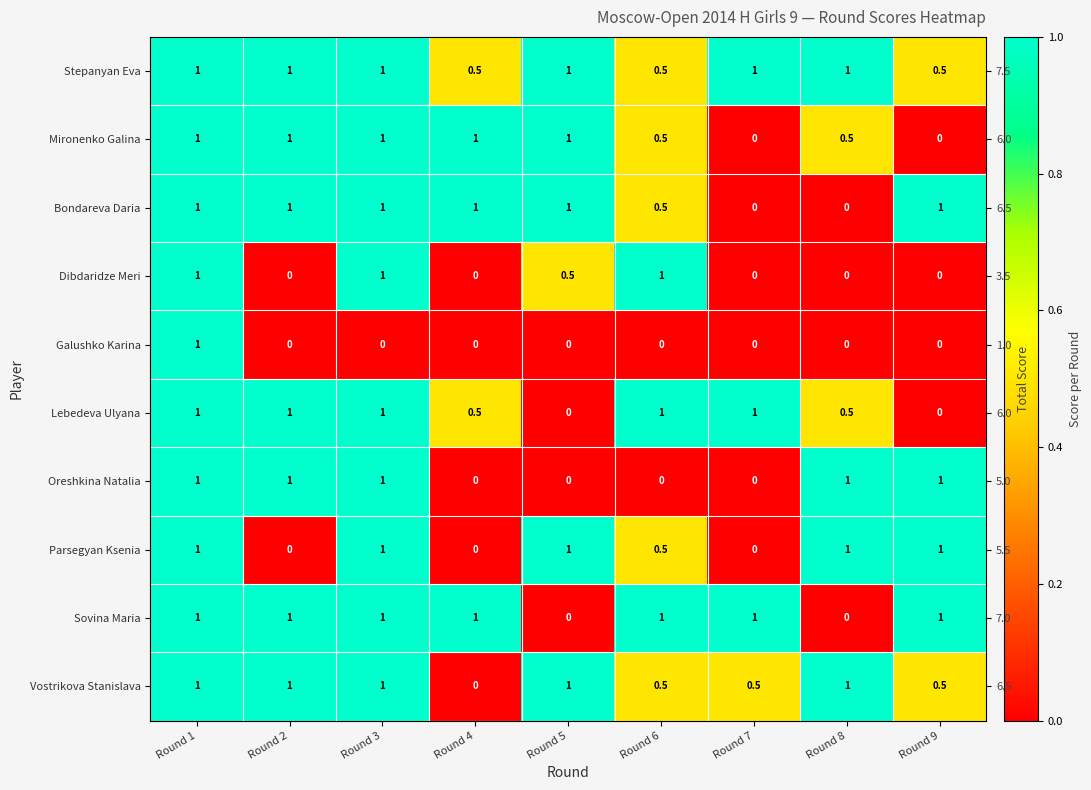

How many positive values does the Galushko Karina series have?

1